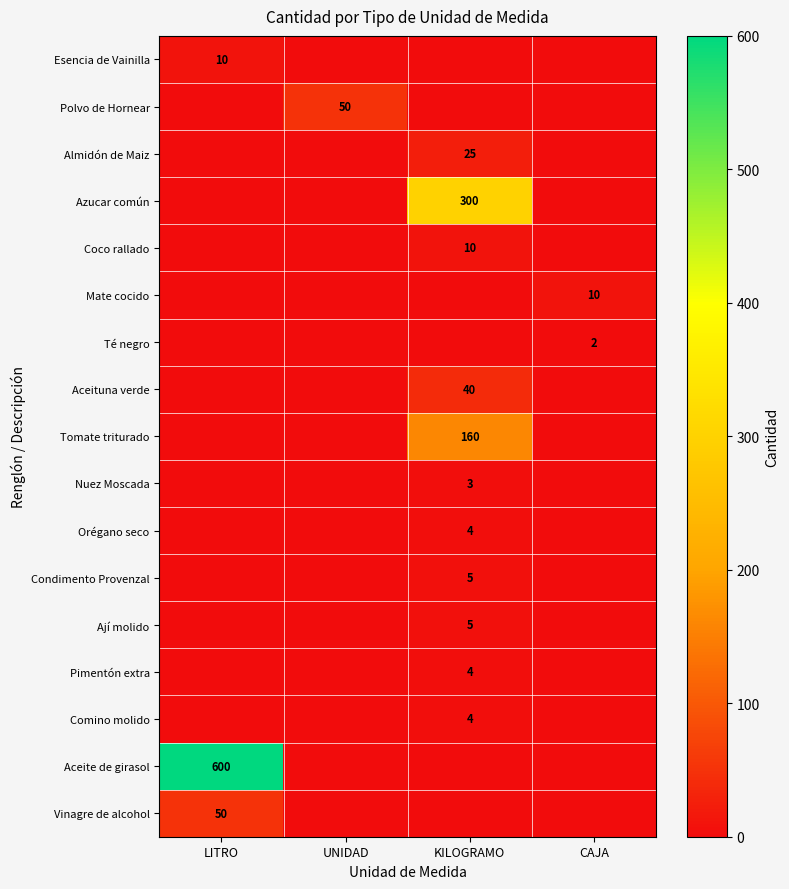

The value of Azucar común at KILOGRAMO is 300. True or false?

True